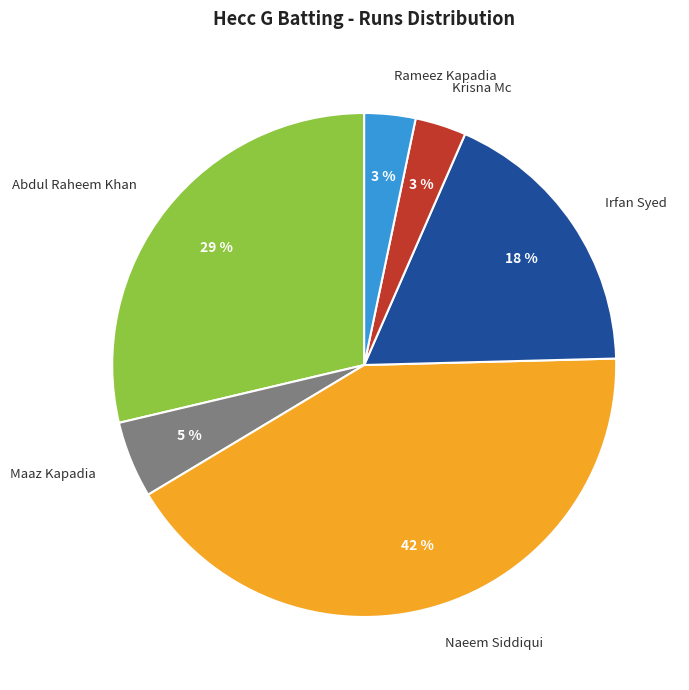

Which slice is the largest?

Naeem Siddiqui